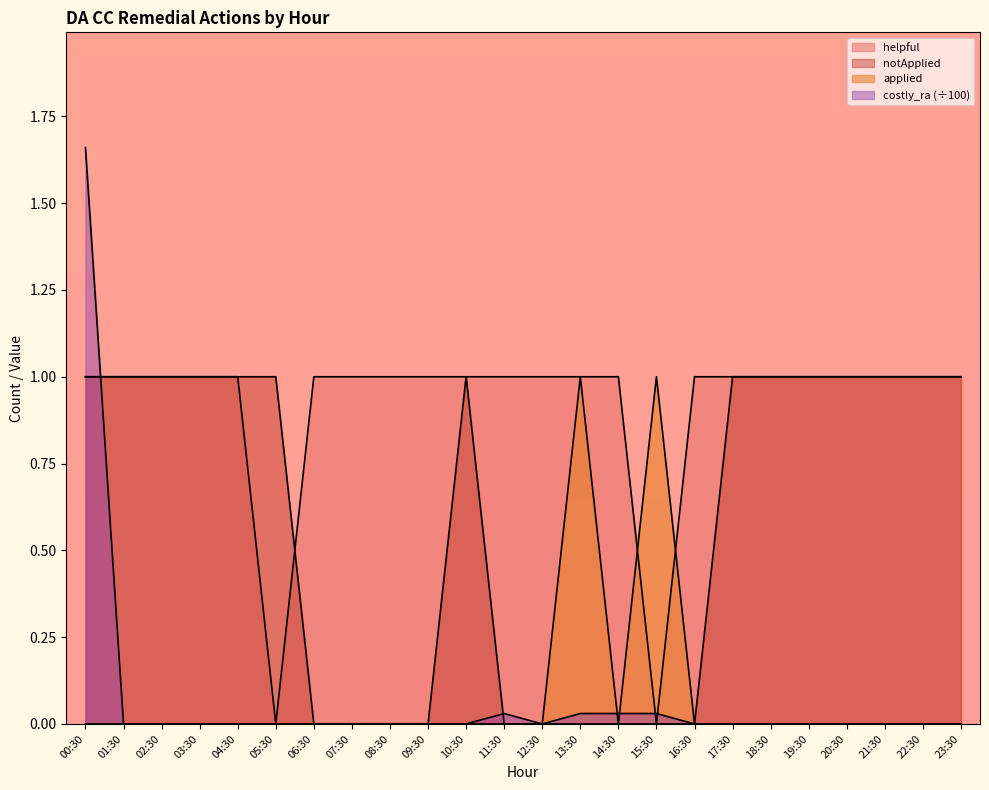

What position from the right is 03:30?

21